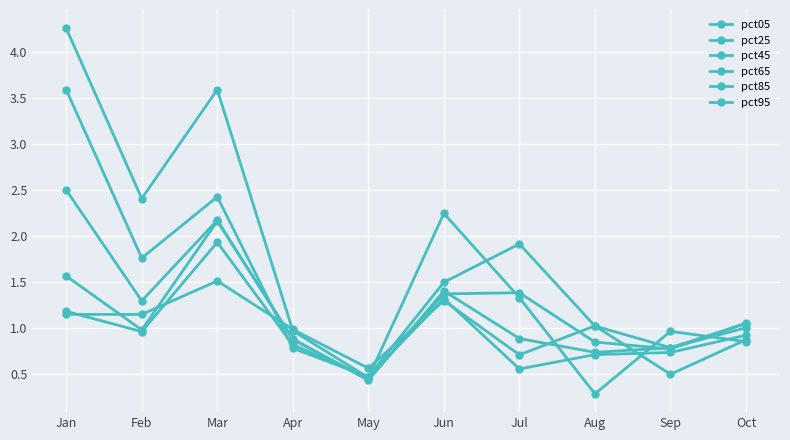

Does the chart have visible grid lines?

Yes